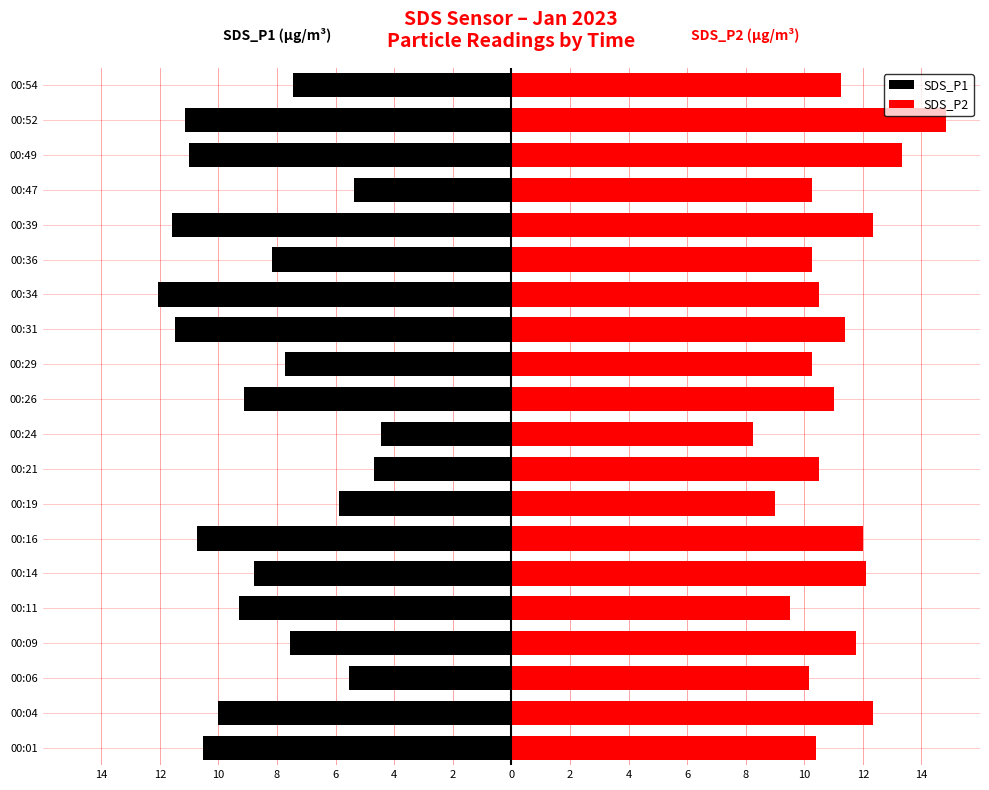

Rank the series by their maximum value, from lowest to highest.

SDS_P1, SDS_P2